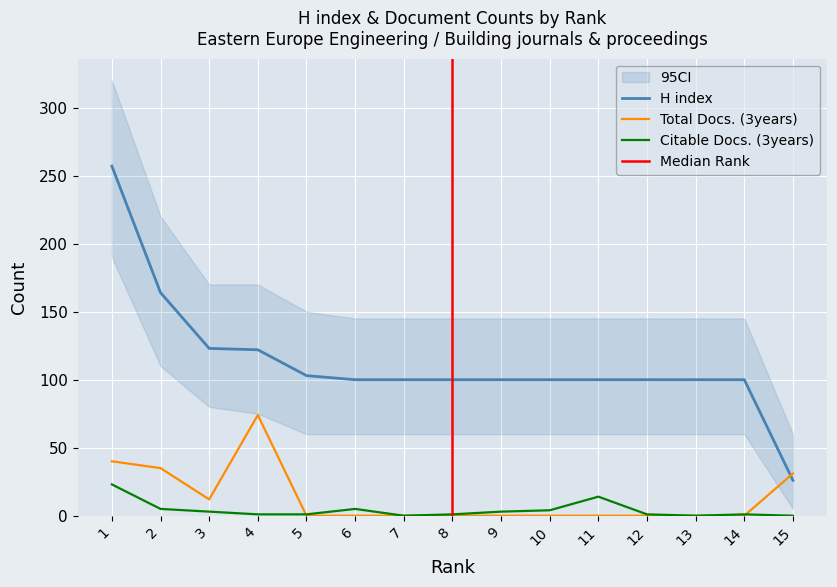

Reading right to left, list all the values displayed in this chart.

H index: 26	100	100	100	100	100	100	100	100	100	103	122	123	164	257
Total Docs. (3years): 31	0	0	0	0	0	0	0	0	0	0	74	12	35	40
Citable Docs. (3years): 0	1	0	1	14	4	3	1	0	5	1	1	3	5	23